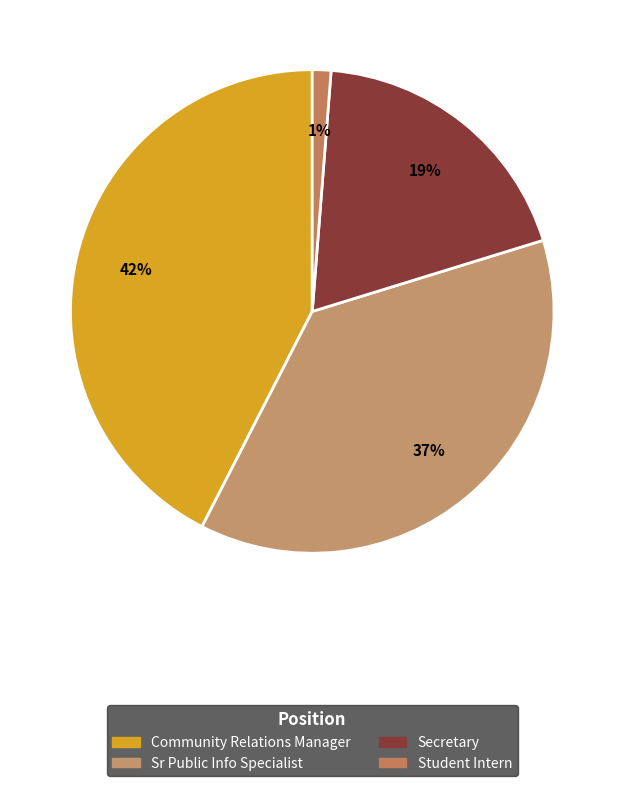

What percentage is the Student Intern slice, to the nearest percent?

1%